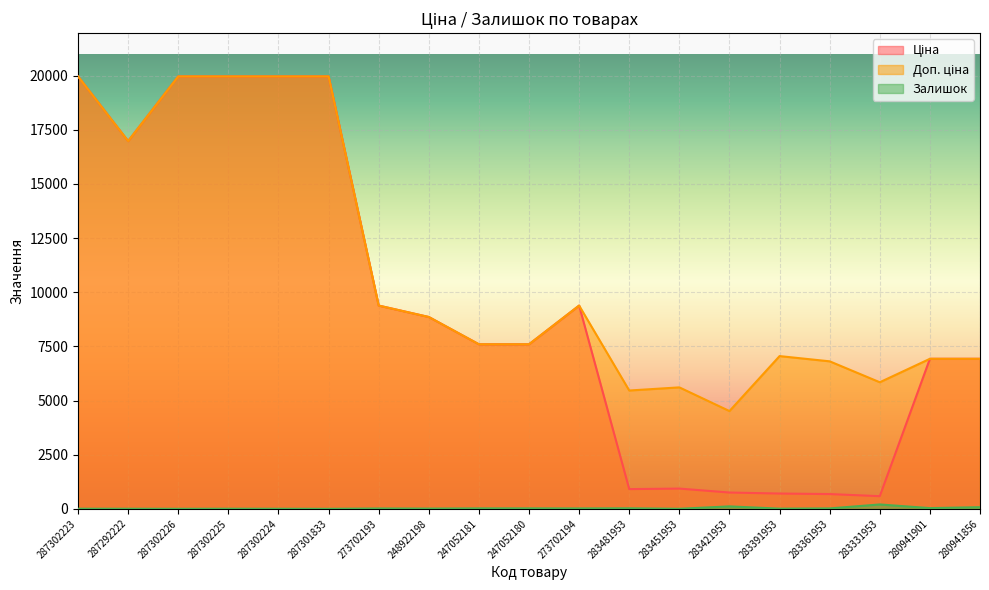

How many data points does each series have?

19